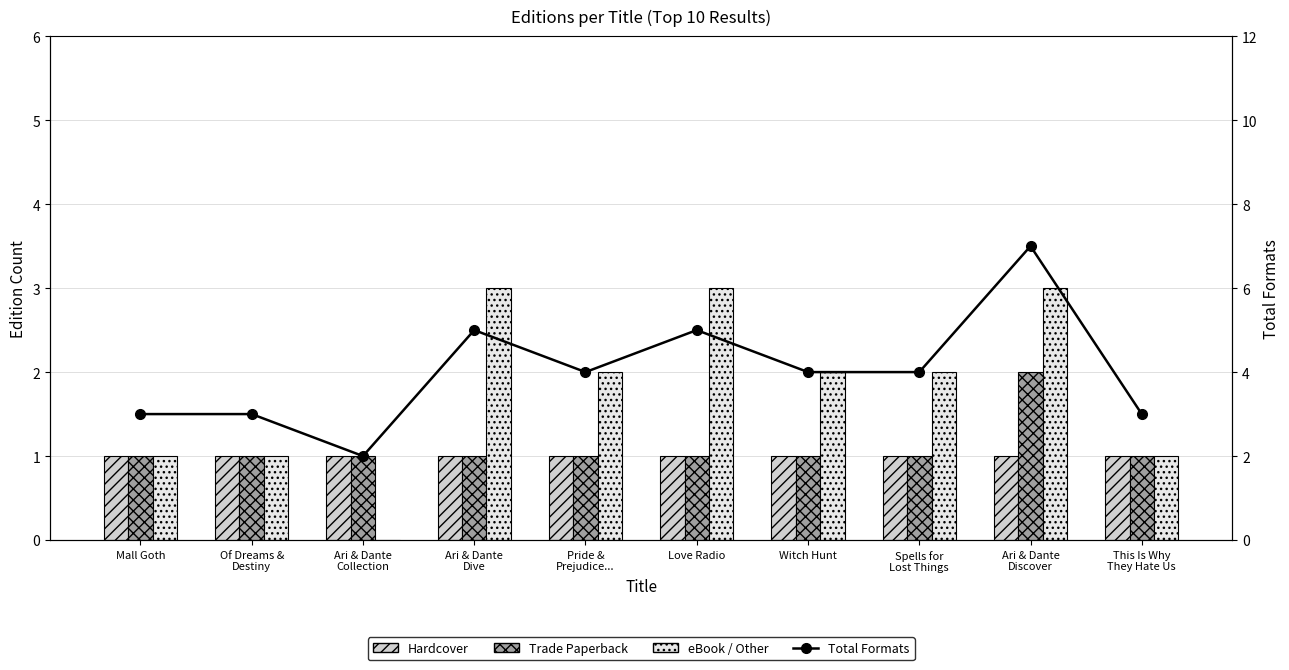

How many data points does each series have?

10